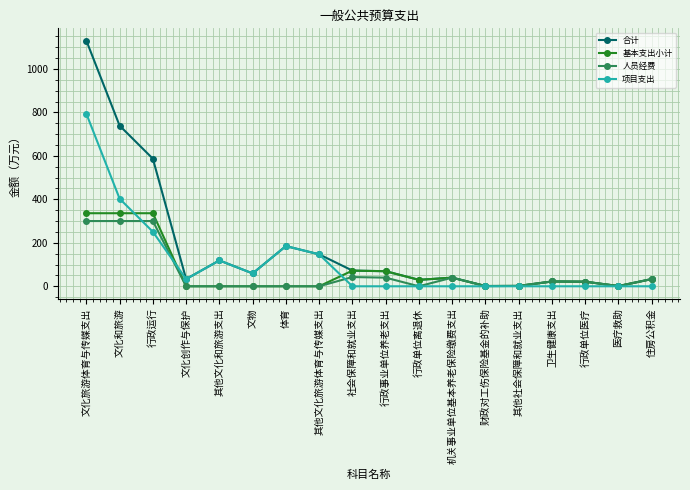

What is the difference between the maximum and second lowest values in the 人员经费 series?

300.2